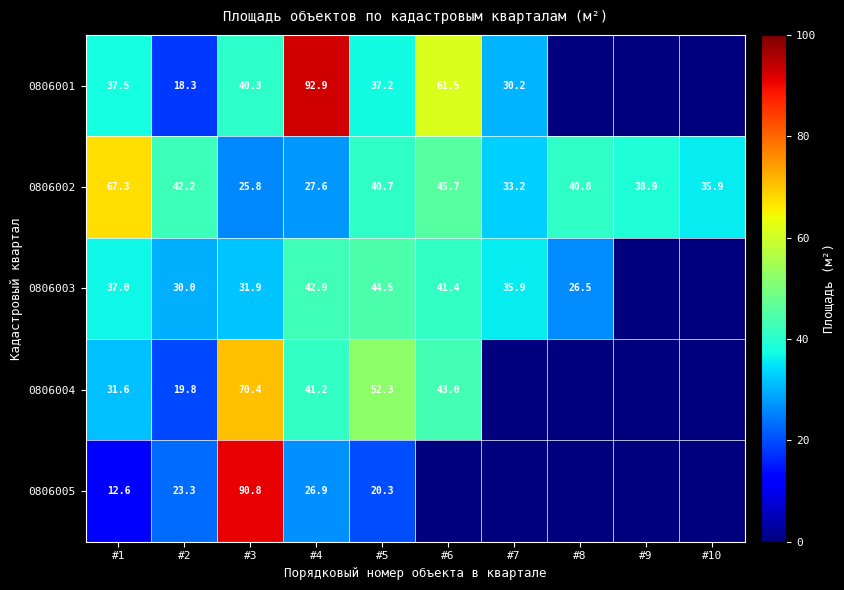

What is the total value across all series at #2?

133.6